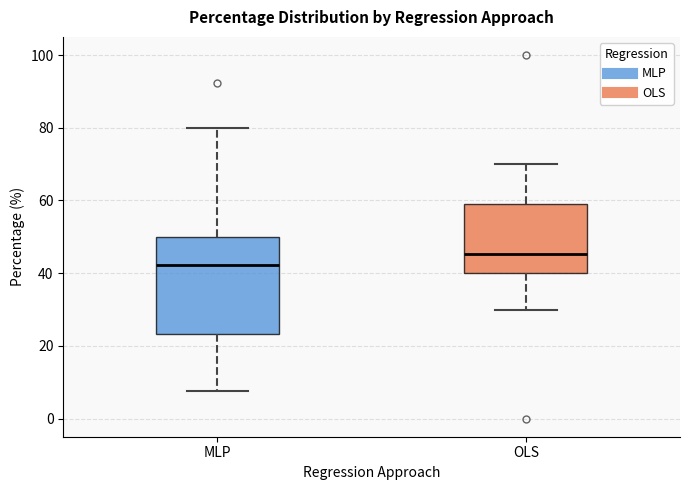

Reading left to right, transcribe this box plot: for each box, give where its median line is, the range the box spans, and where its two whiskers end, as read against the y-axis. The values are not printed on the chart, so give them approximately, as read against the axis.

MLP: median 42, box 24 to 50, whiskers 8 to 80
OLS: median 46, box 40 to 58, whiskers 30 to 70